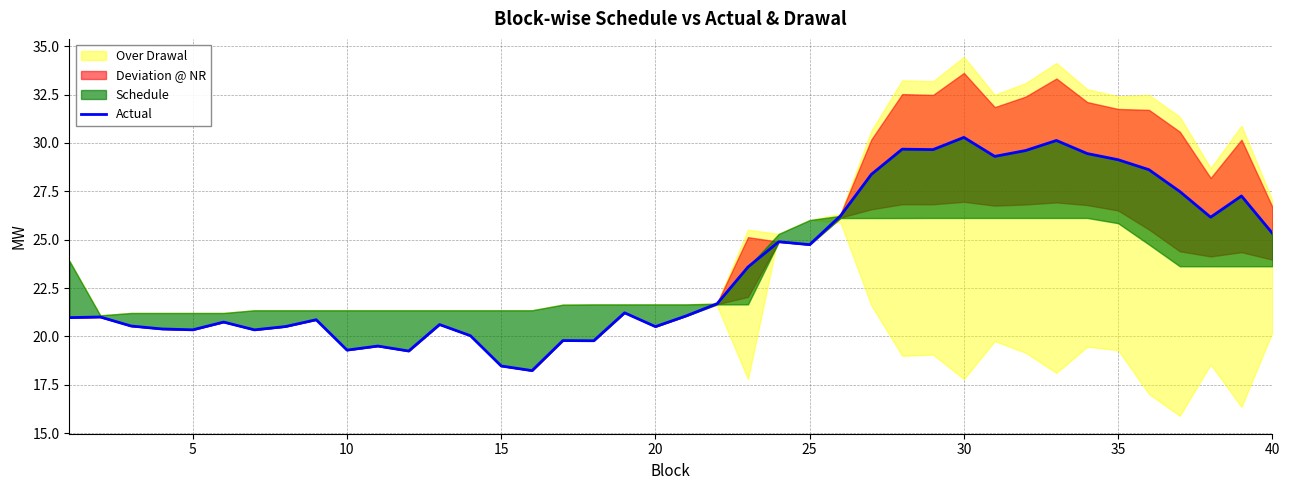

How many values are below 21?

18